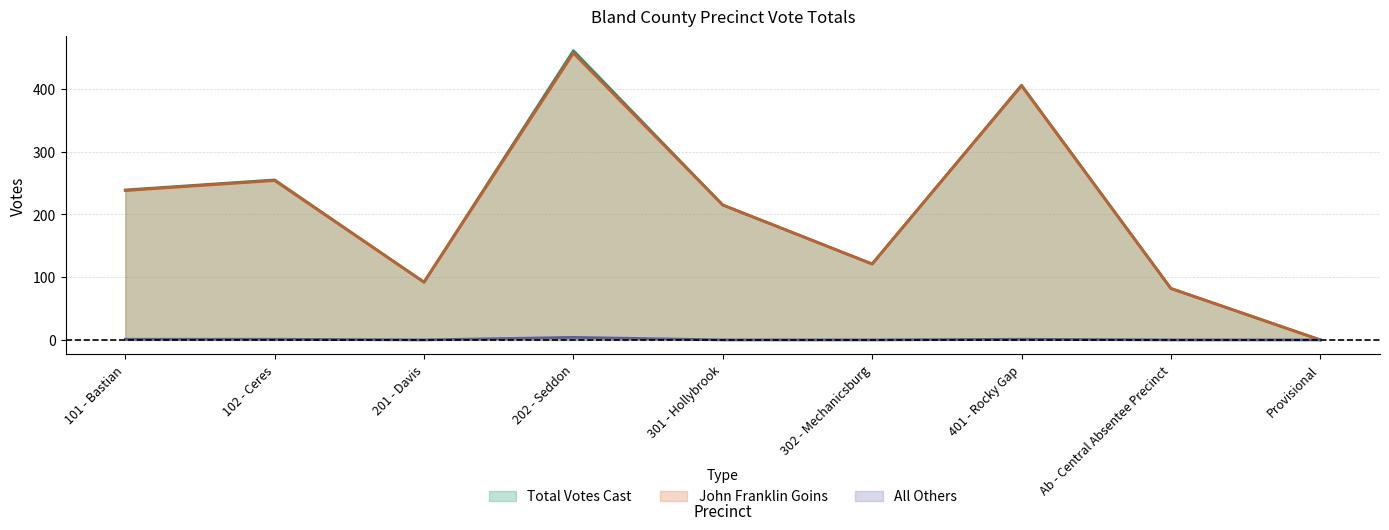

True or false: Total Votes Cast and All Others intersect in this chart.

False